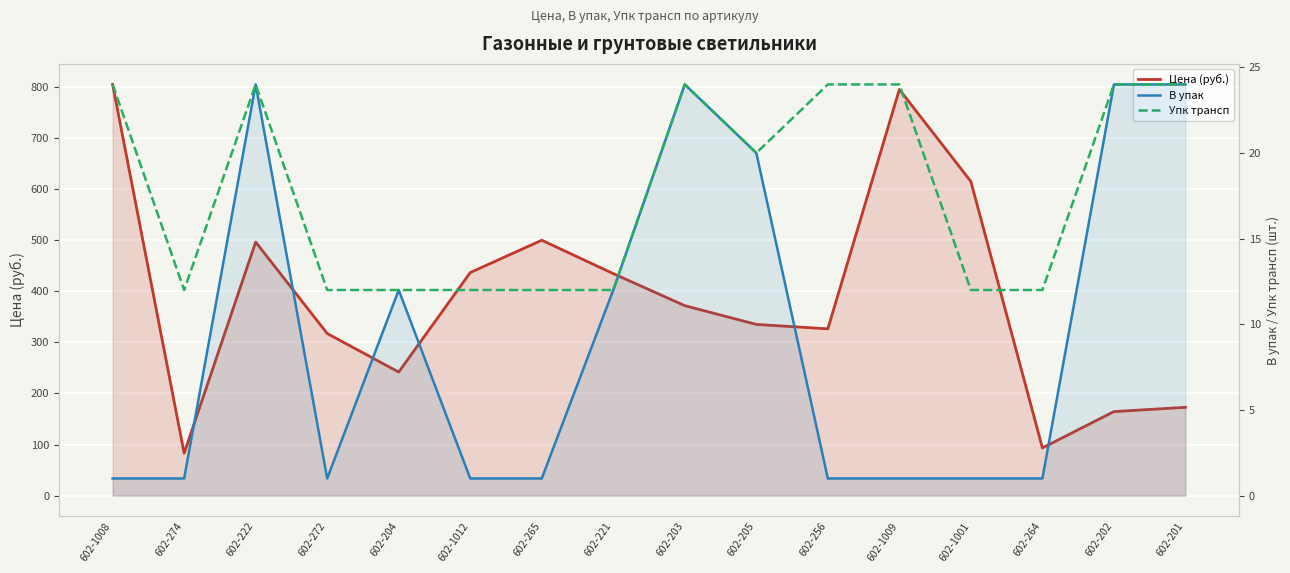

True or false: Цена (руб.) has more than 2 points higher than both neighbors.

True